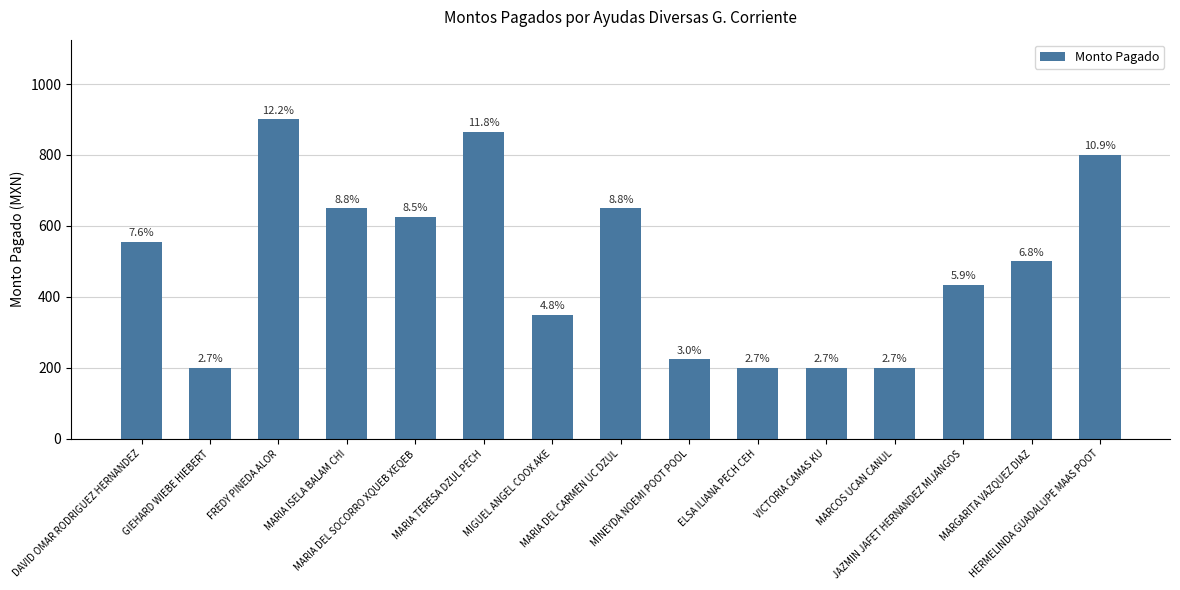

Is it true that the value at MARIA DEL SOCORRO XQUEB XEQEB is 625.7?

True